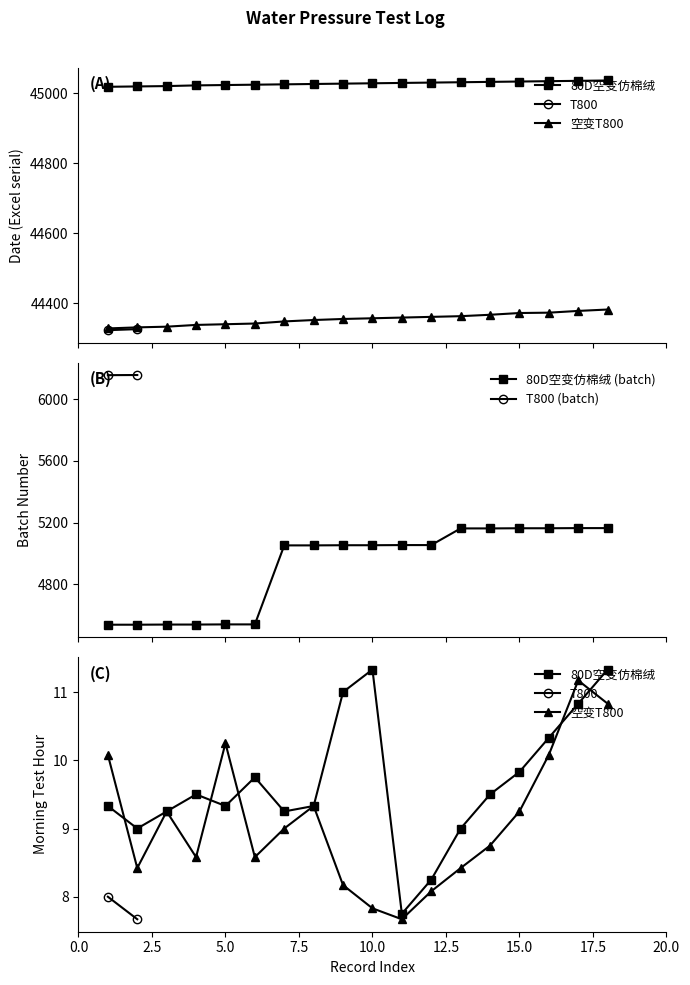

What is the lowest value of the 80D空变仿棉绒 (batch) series?

4538